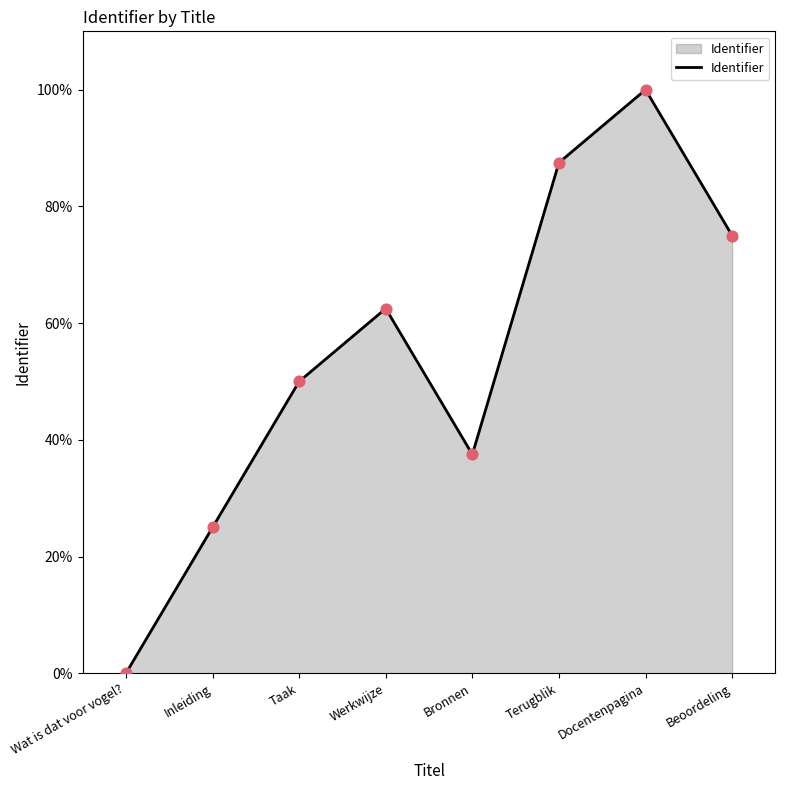

Which has a higher value, Terugblik or Bronnen?

Terugblik